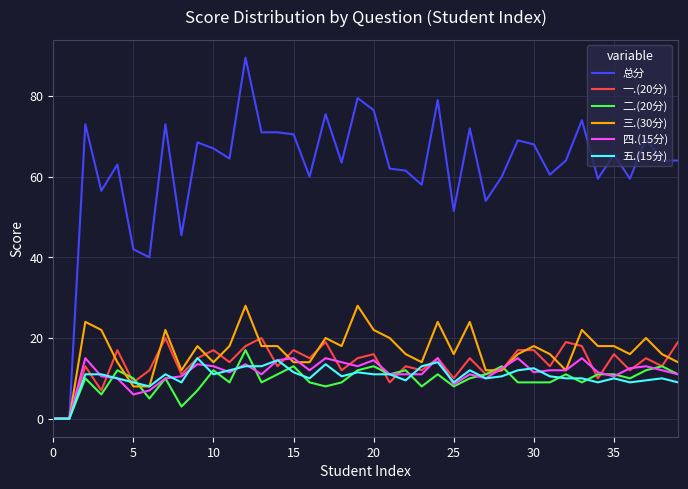

Which series has the largest total across all categories?

总分